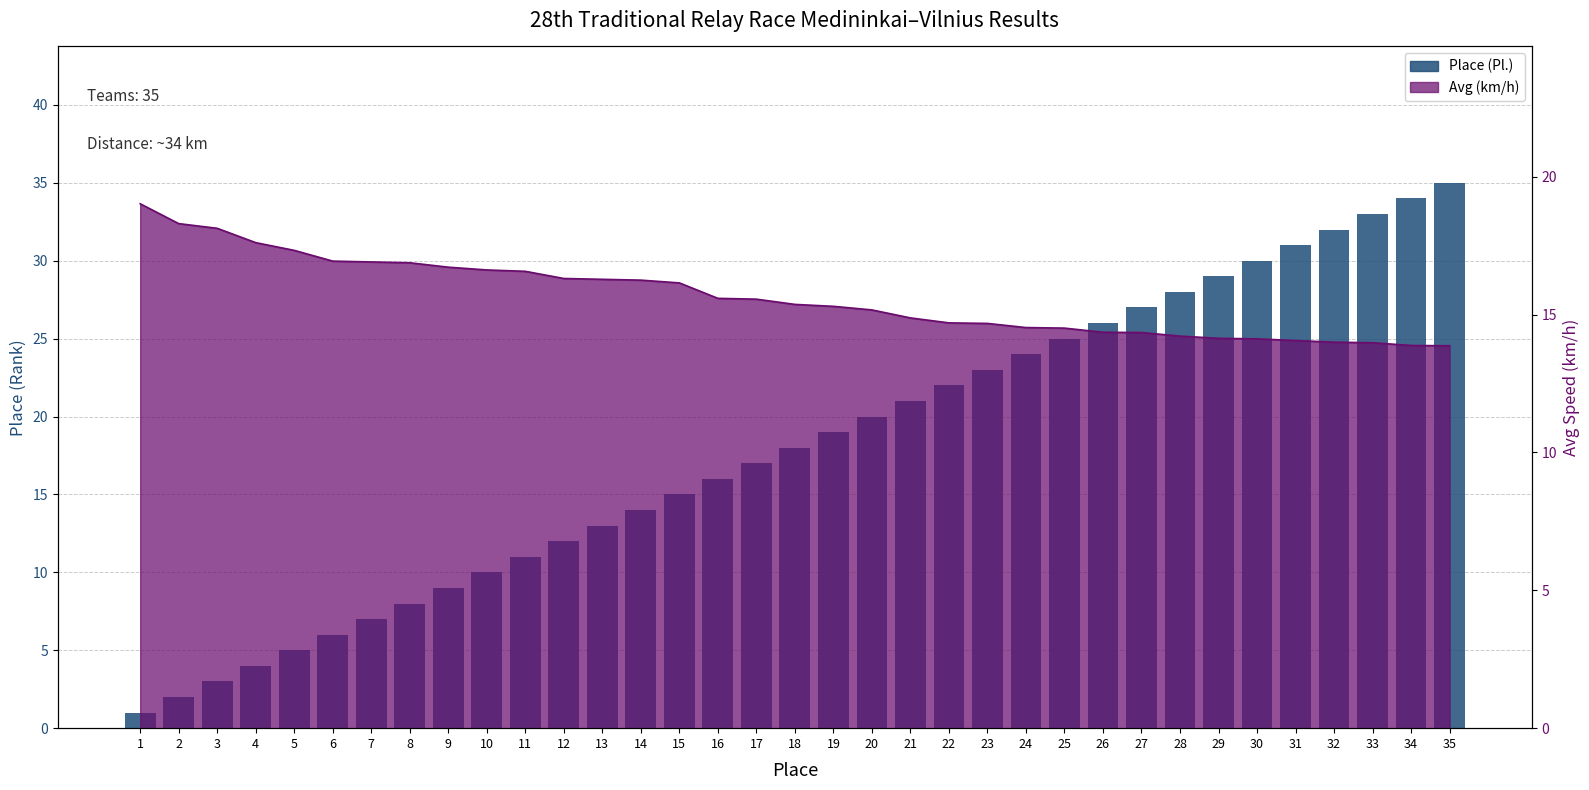

Are the bars grouped side by side (vs. stacked)?

No